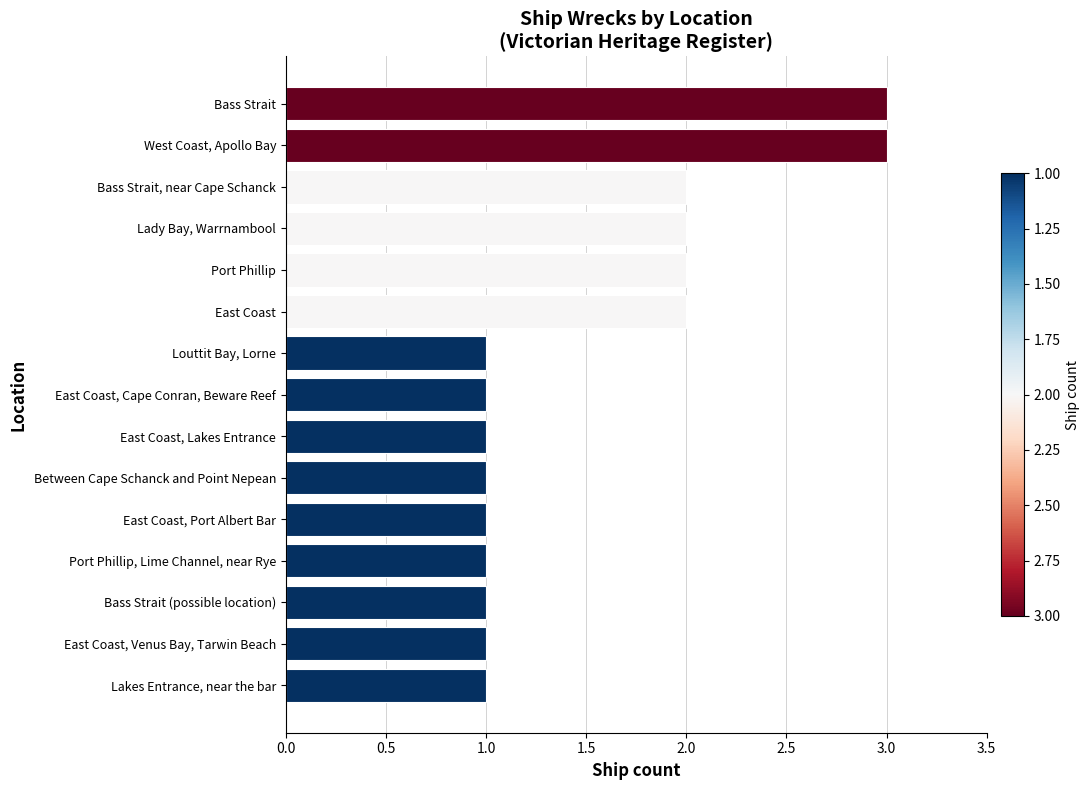

What is the sum of all values?

23